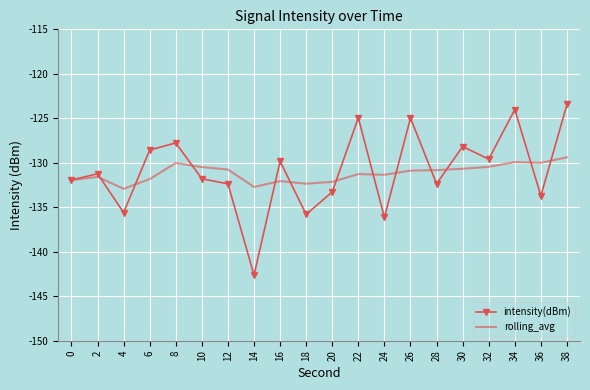

True or false: rolling_avg and intensity(dBm) cross at least once.

True